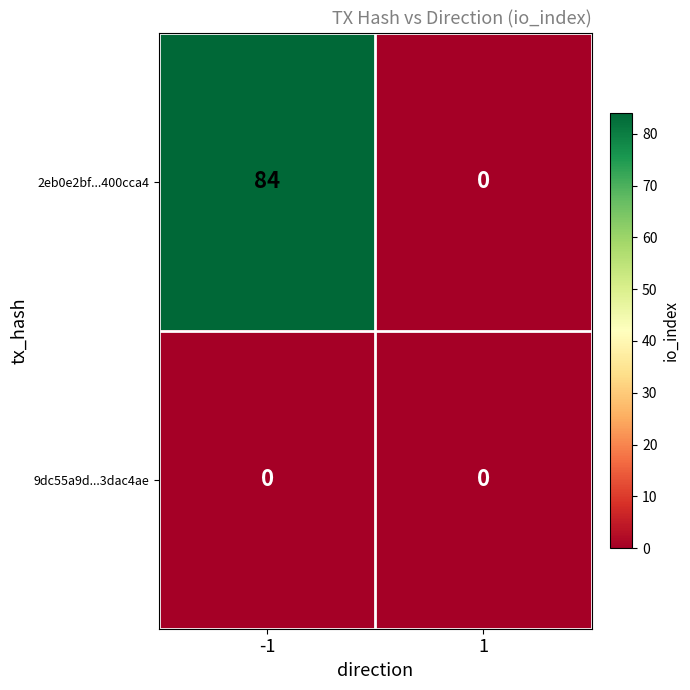

Which series changed the most between -1 and 1?

2eb0e2bf...400cca4